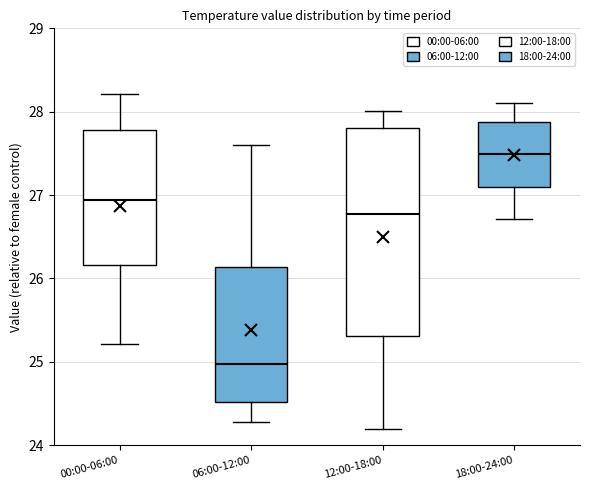

Comparing the boxes themselves (not the whiskers), which one is the tallest?

12:00-18:00